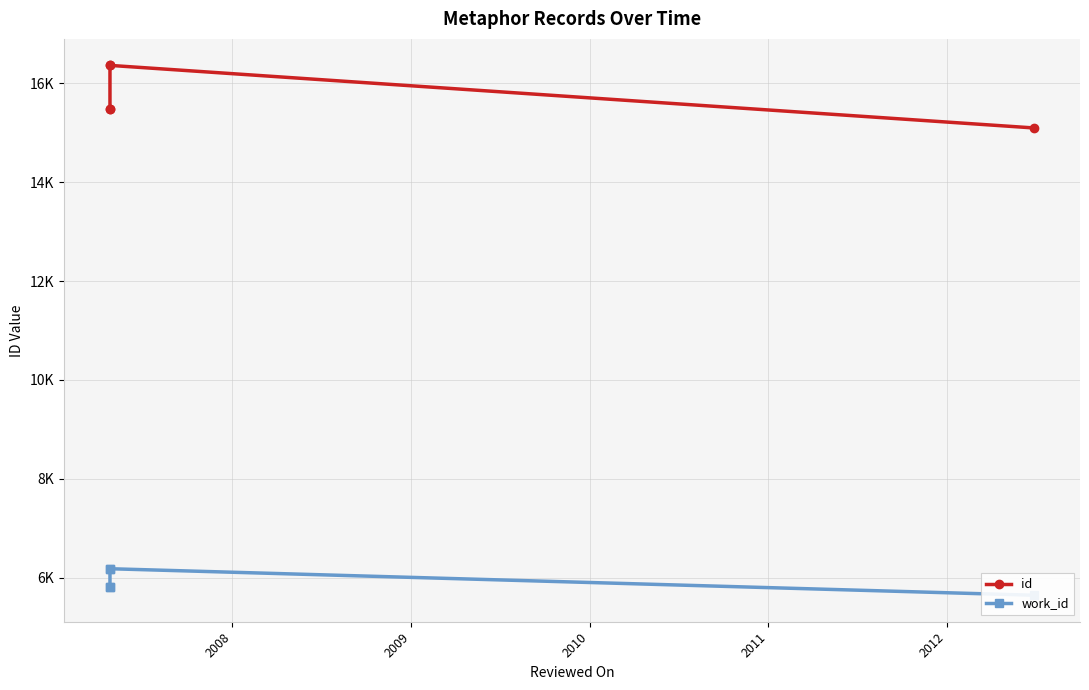

How many lines are shown in the chart?

2